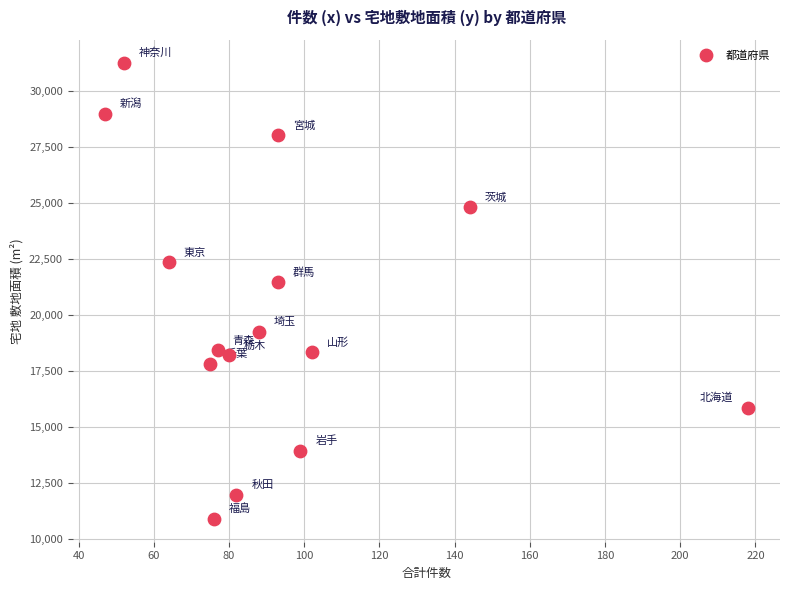

What Y value in the scatter plot is closest to 21068?

21456